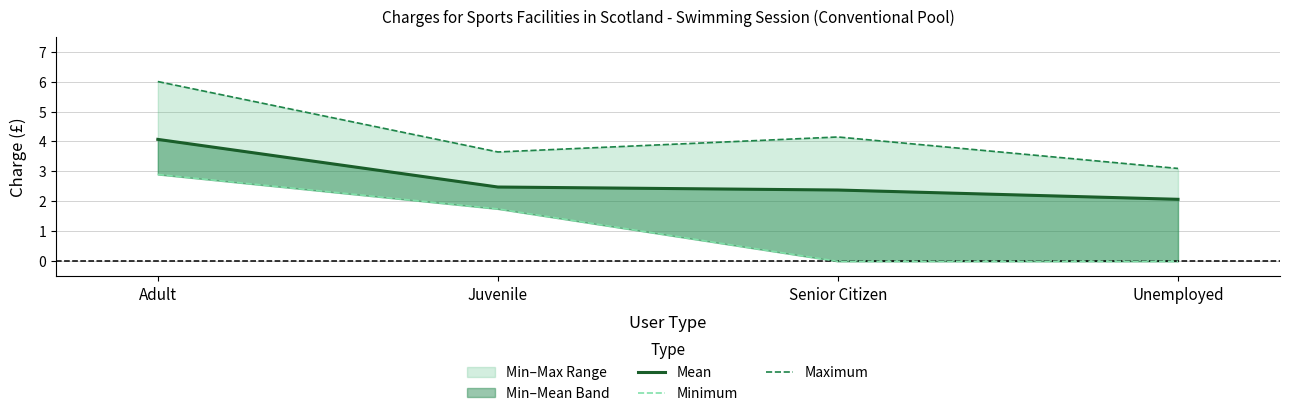

Where is the first local maximum for Maximum?

Senior Citizen